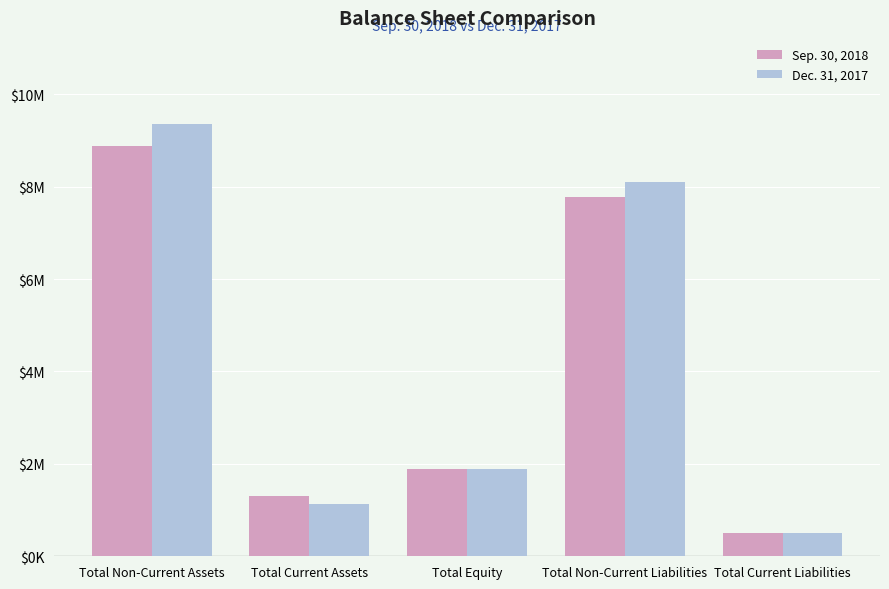

Does the chart contain any negative values?

No